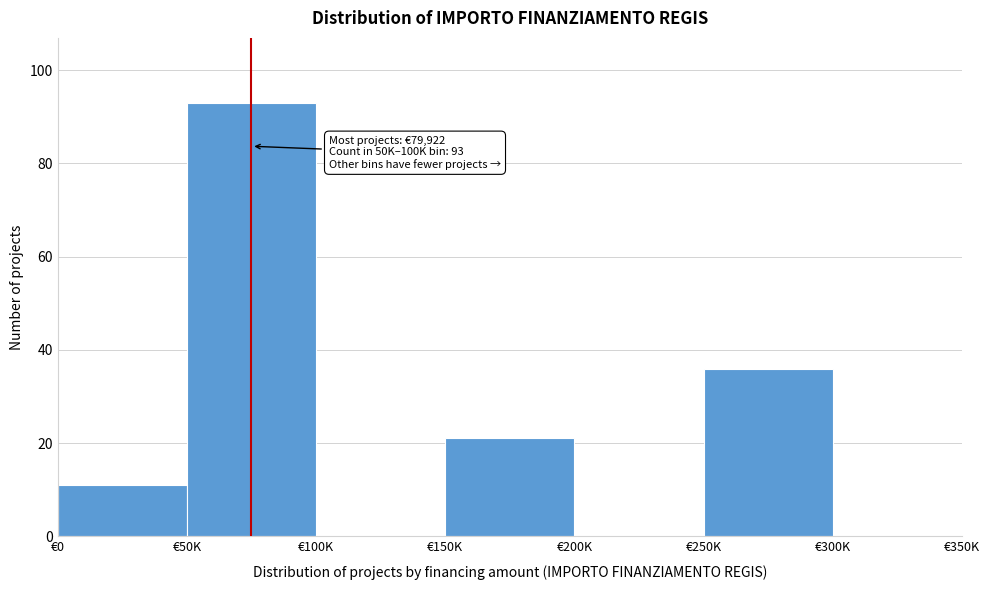

Reading left to right, list all the values displayed in this chart.

€0=11	€50K=93	€100K=0	€150K=21	€200K=0	€250K=36	€300K=0